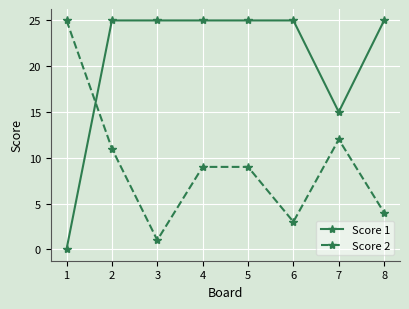

At which label does Score 2 reach its minimum?

3